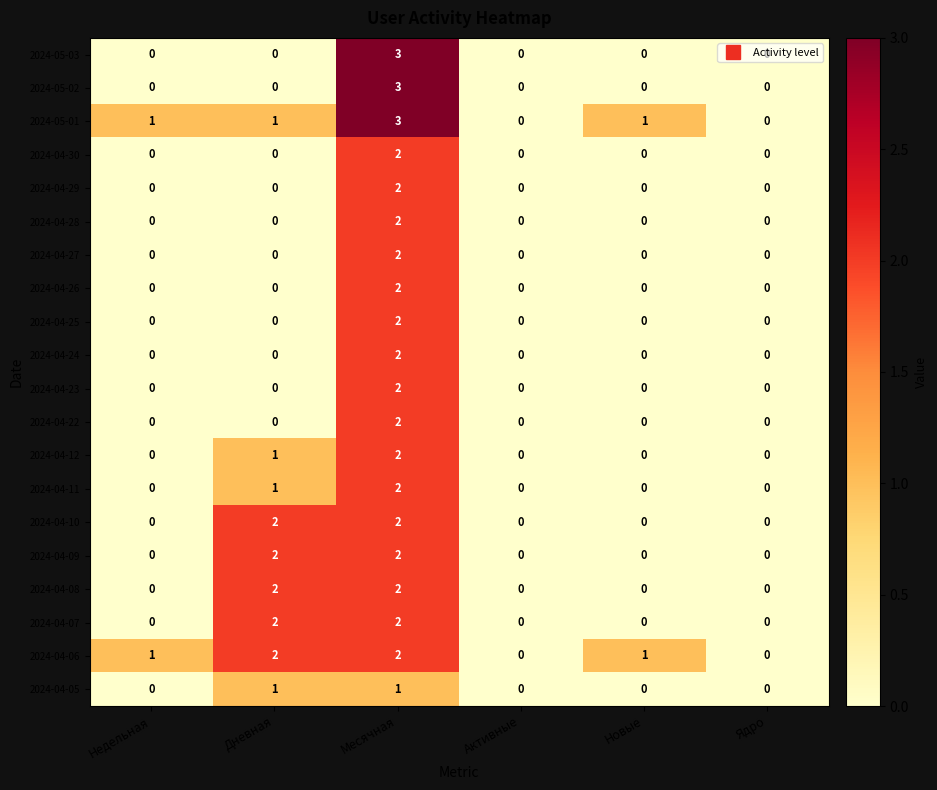

Count the 2024-04-28 values in the range 0 to 1.

5